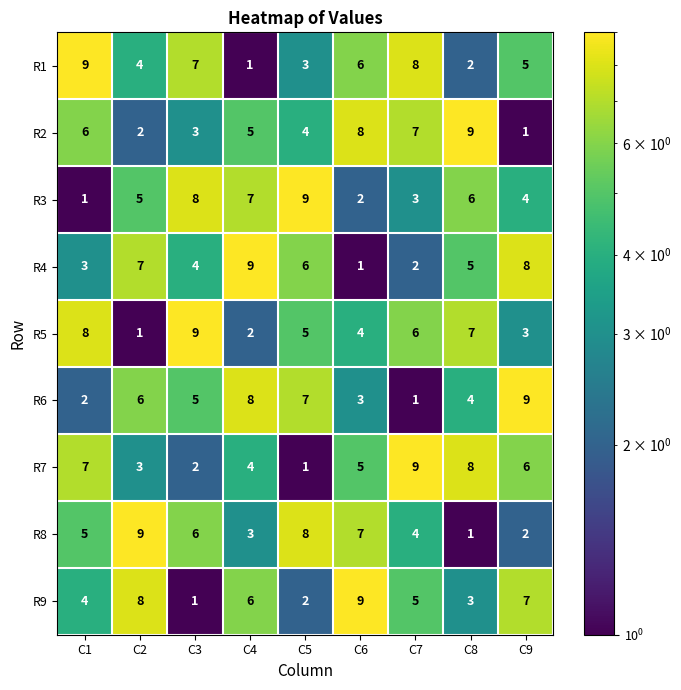

What is the total value across all series at C4?

45